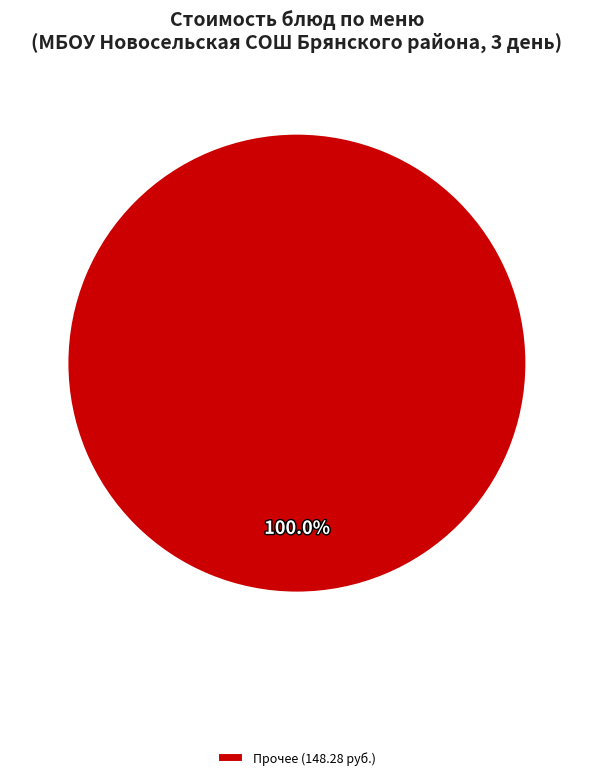

Rank the categories by value from highest to lowest.

Прочее (148.28 руб.)